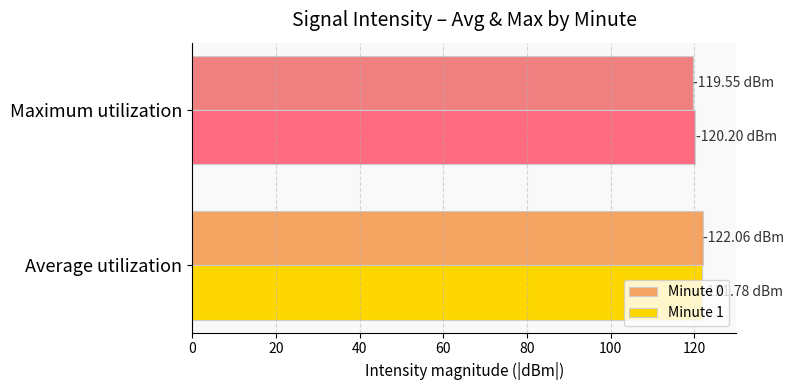

What is the average value of the Minute 1 series?

121.0